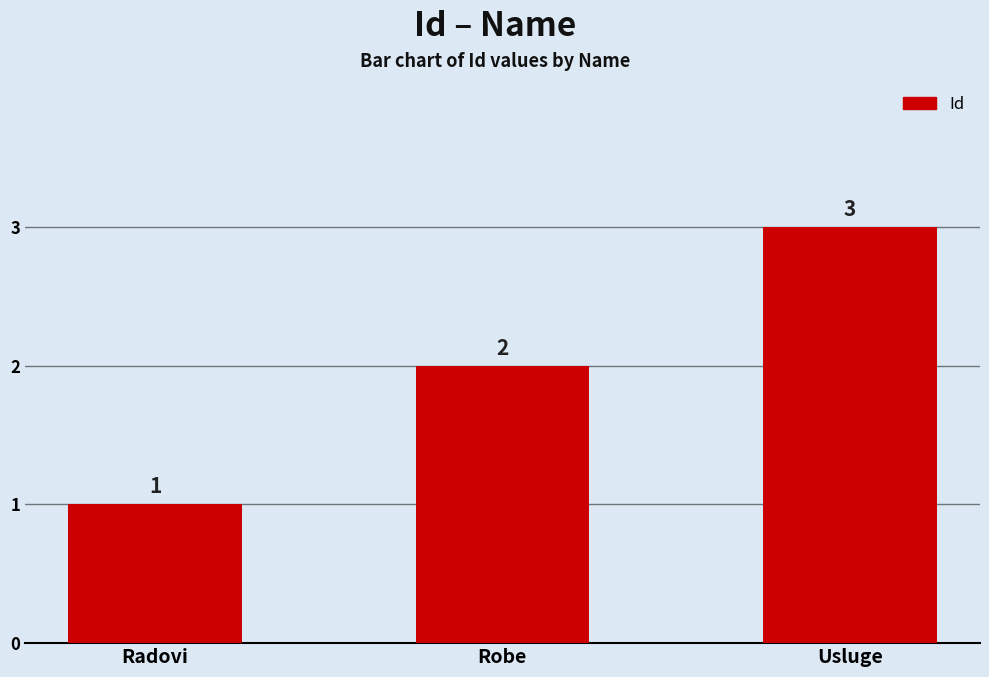

List the labels in order of value, largest first.

Usluge, Robe, Radovi